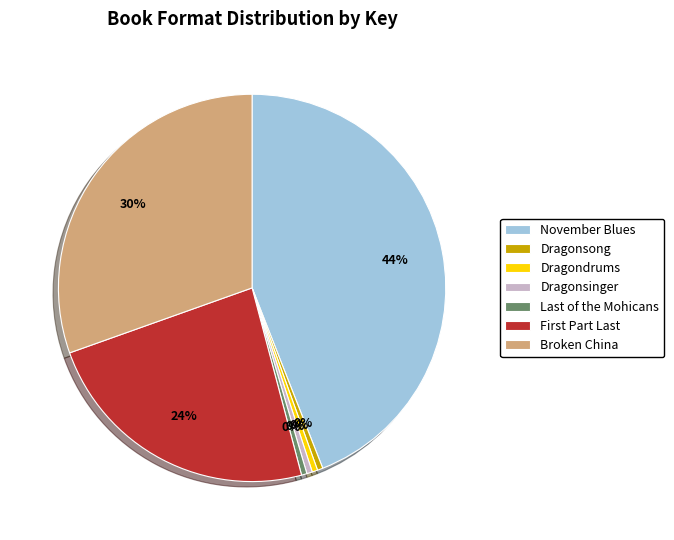

Is there a majority slice in this chart?

No